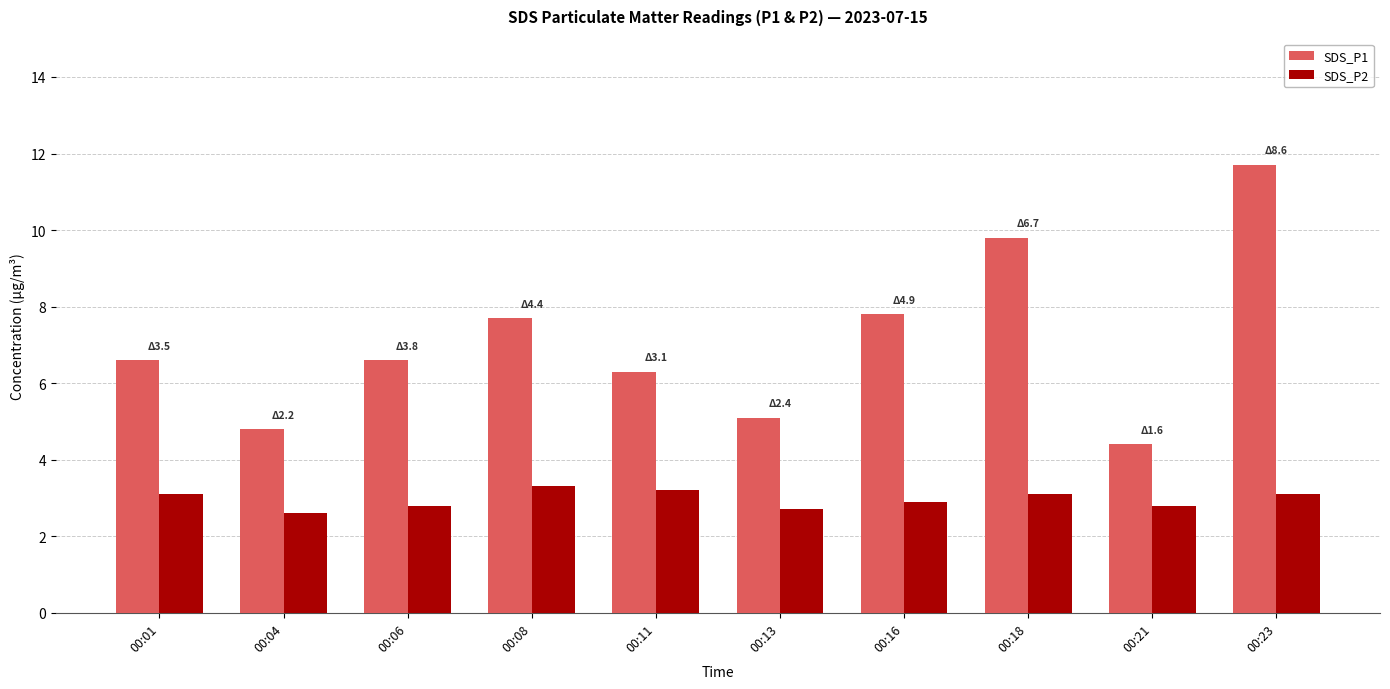

Rank the series at 00:01 from lowest to highest value.

SDS_P2, SDS_P1